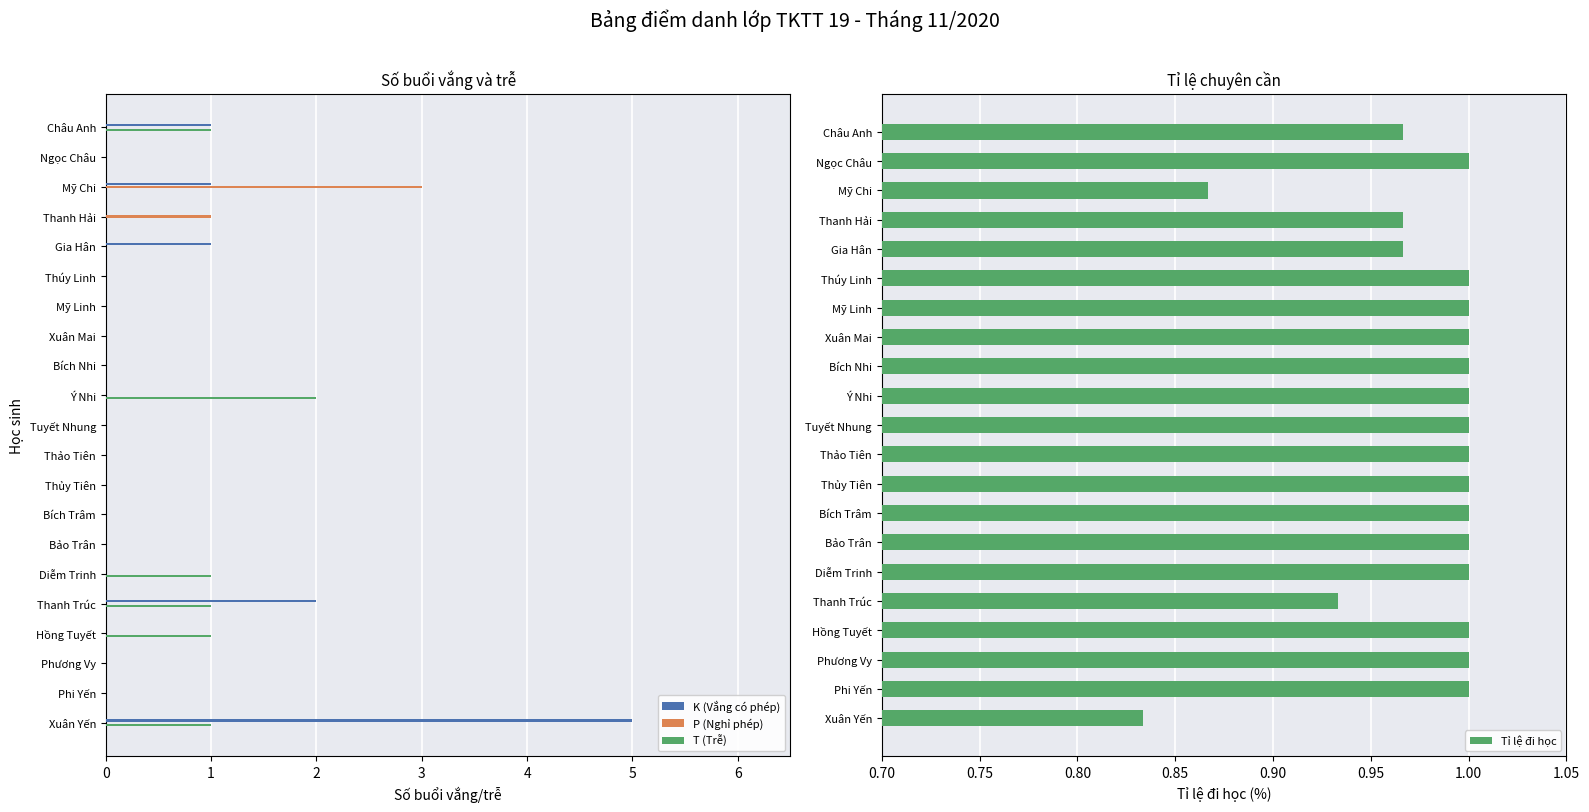

What are all the series names shown in the legend?

K (Vắng có phép), P (Nghỉ phép), T (Trễ), Tỉ lệ đi học